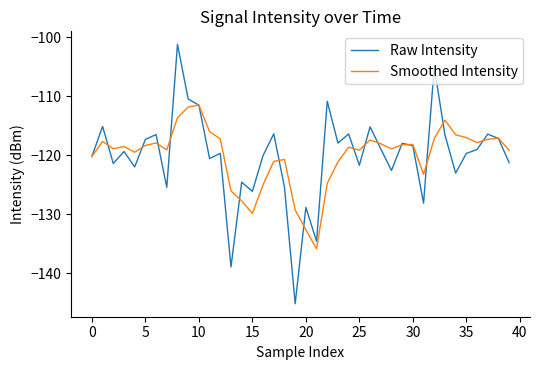

What is the minimum value shown in the chart?

-145.1